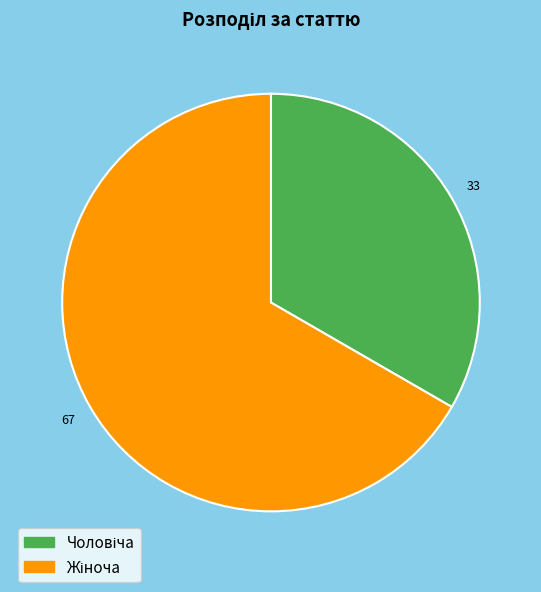

Is there any slice that represents more than half of the pie?

Yes